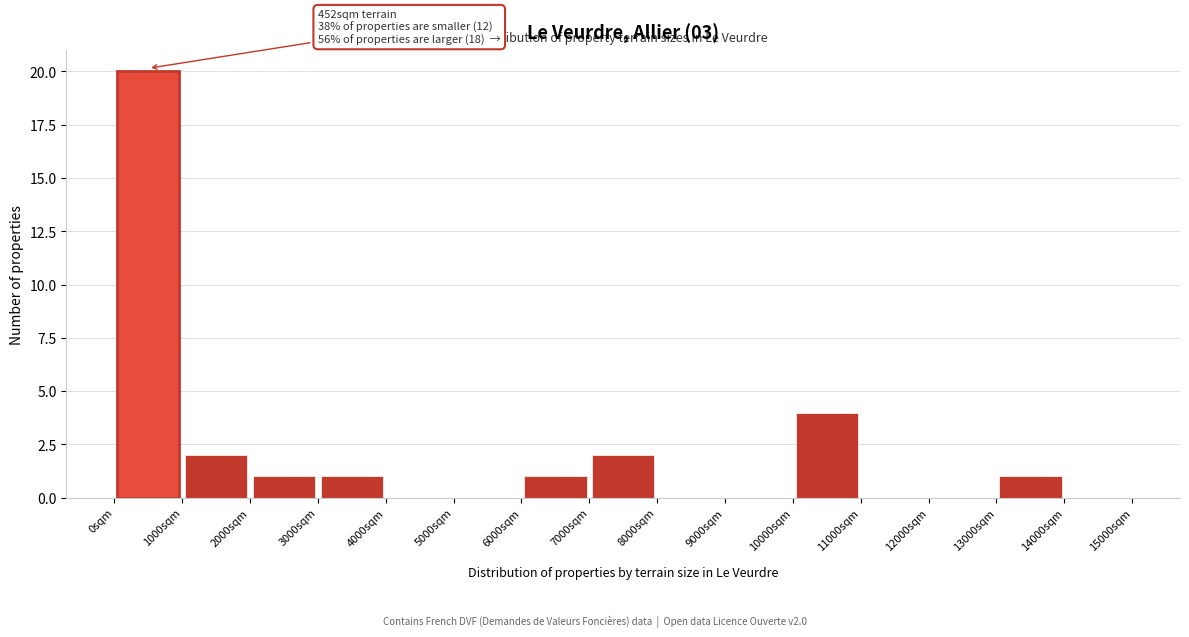

Which range on the x-axis has the tallest bar?

0 to 1000